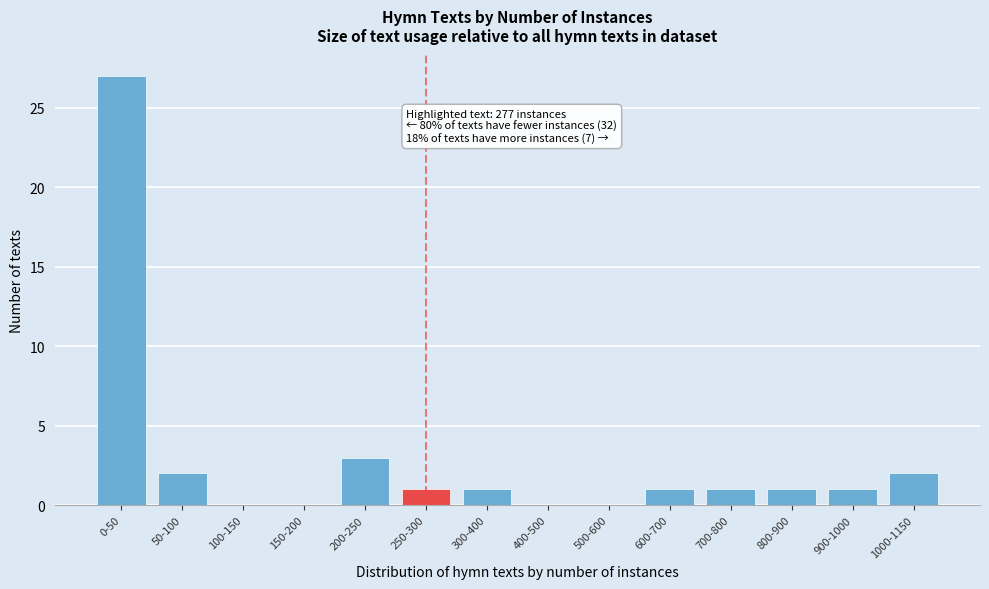

Reading right to left, extract all data points from this chart.

1000-1150=2	900-1000=1	800-900=1	700-800=1	600-700=1	500-600=0	400-500=0	300-400=1	250-300=1	200-250=3	150-200=0	100-150=0	50-100=2	0-50=27